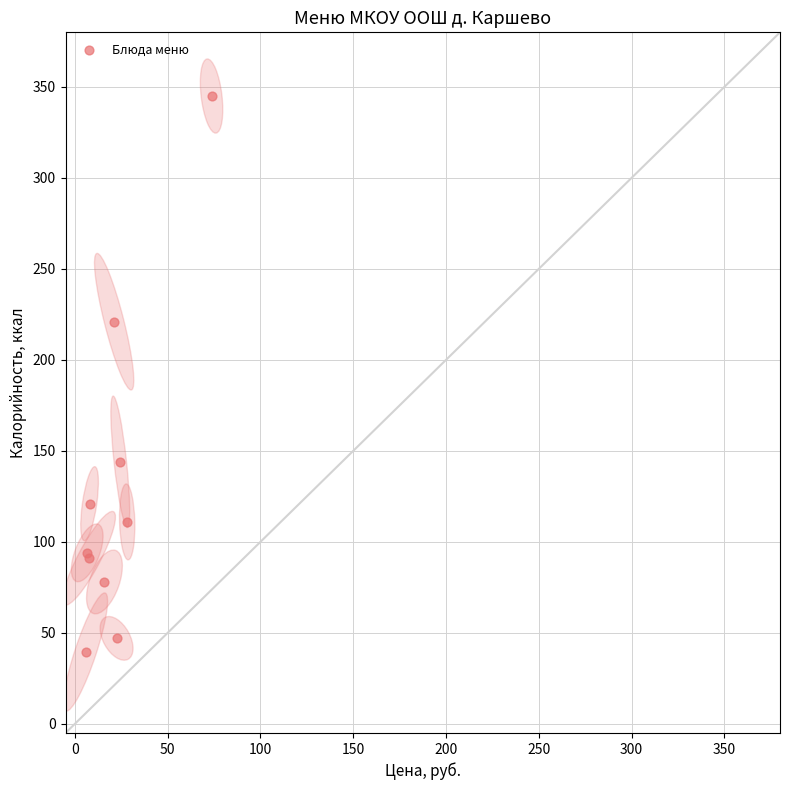

What Y value in the scatter plot is closest to 192?

221.0